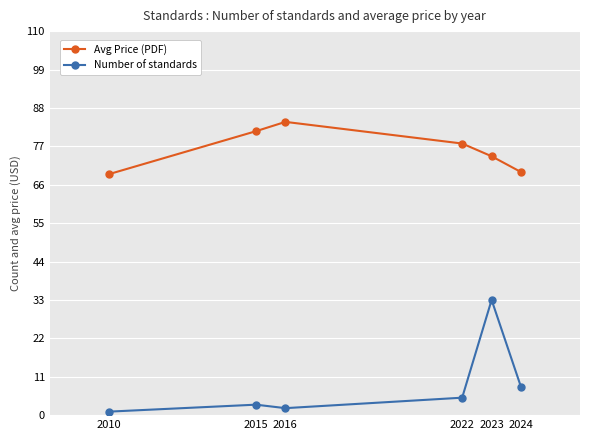

What are all the series names shown in the legend?

Avg Price (PDF), Number of standards